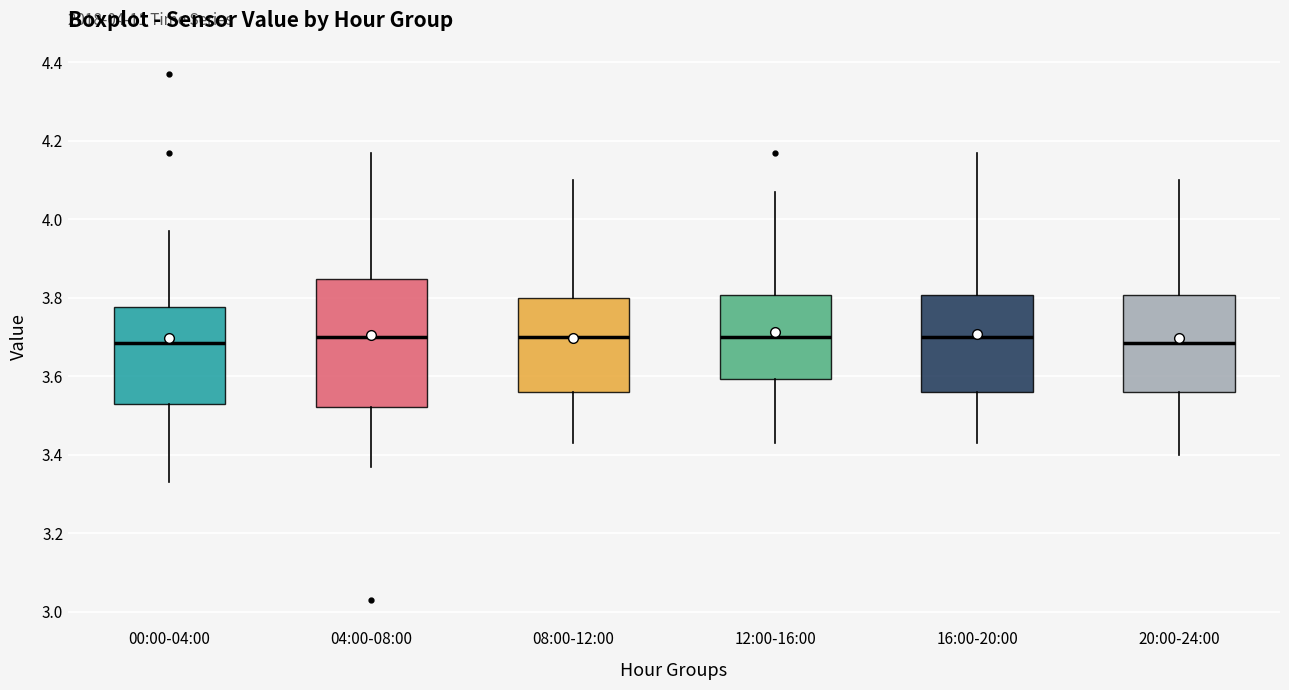

Comparing the boxes themselves (not the whiskers), which one is the tallest?

04:00-08:00